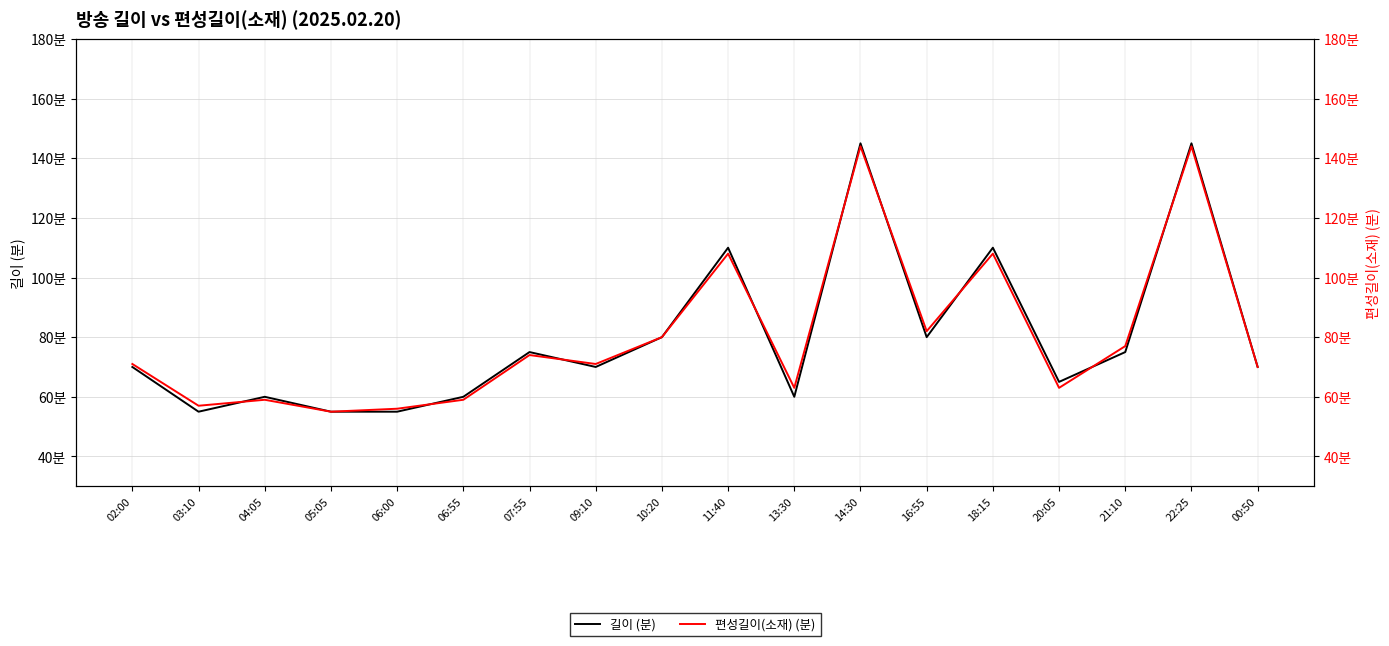

After their last crossing, which series has the higher values: 편성길이(소재) (분) or 길이 (분)?

길이 (분)